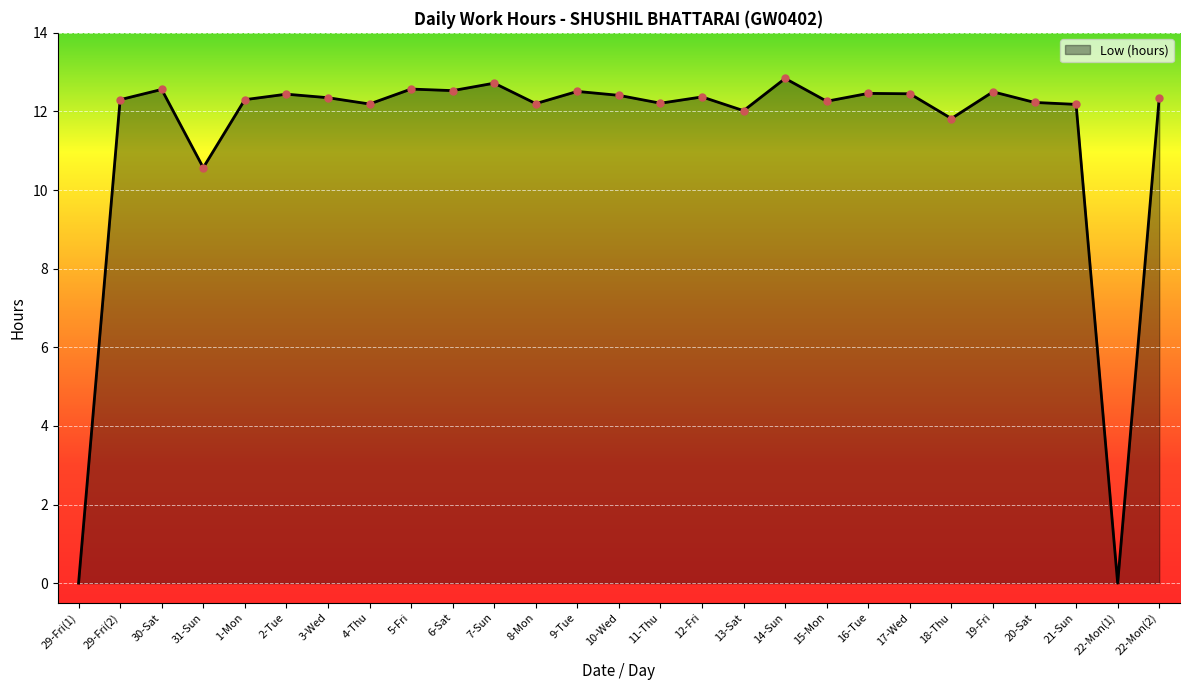

At which category does the data reach its first local valley?

31-Sun